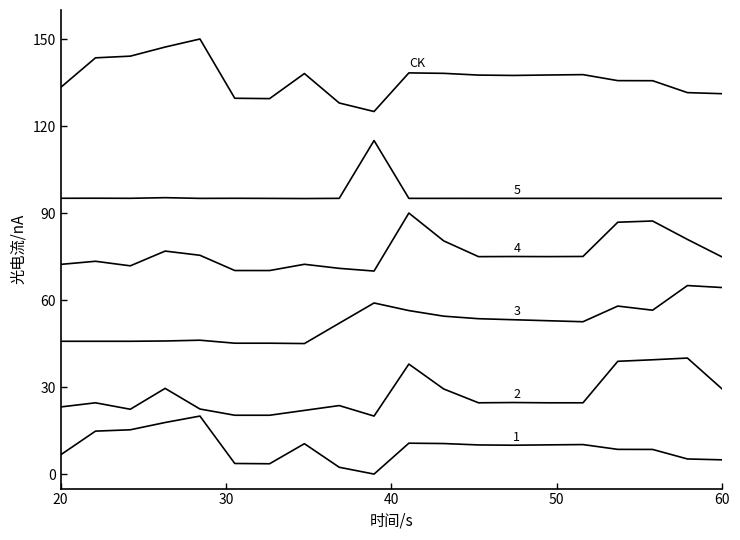

Does the chart have visible grid lines?

No